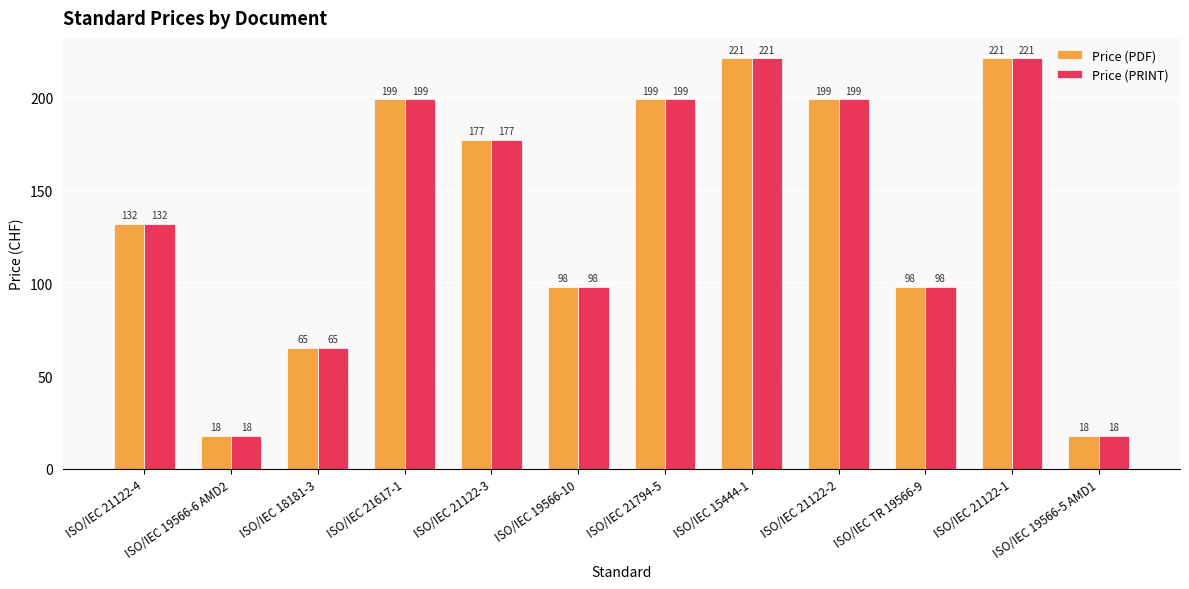

The Price (PRINT) series shows 394 at ISO/IEC 21122-1. True or false?

False